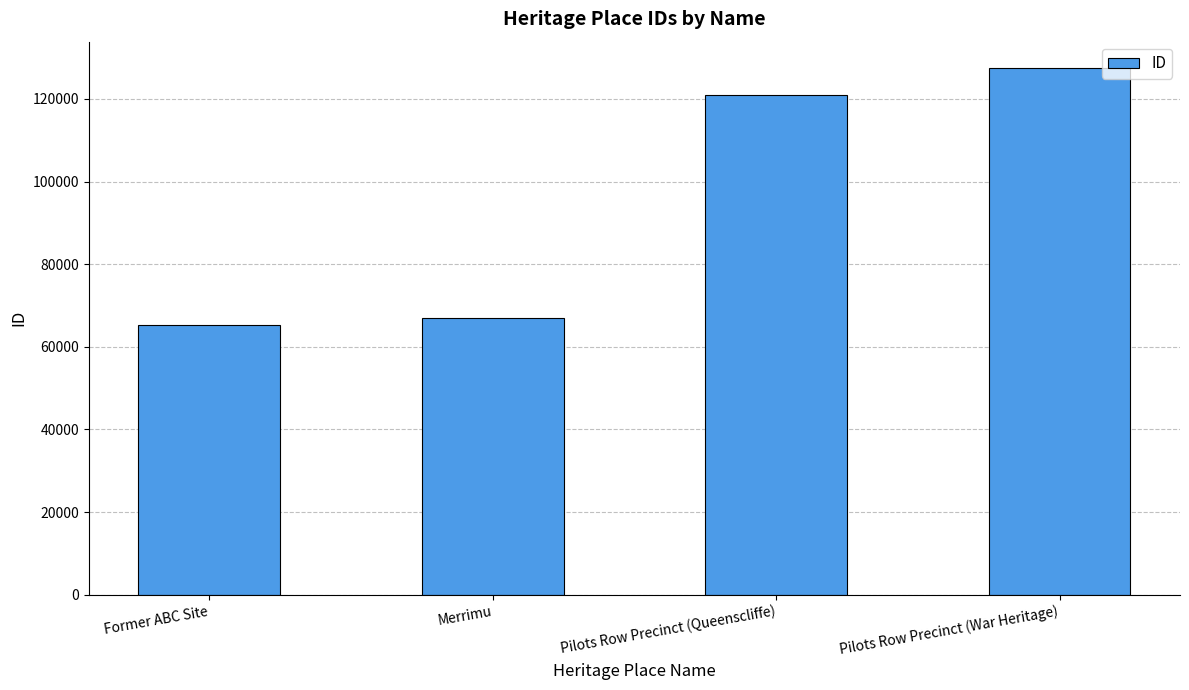

What is the difference between the maximum and second lowest values?

60488